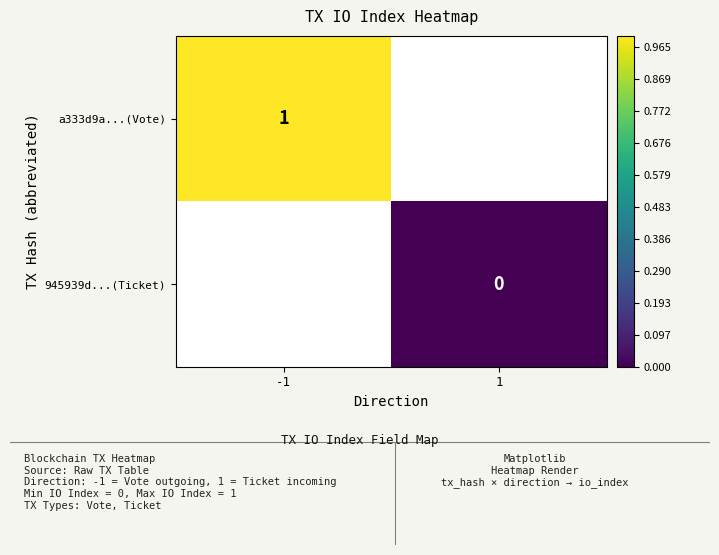

Is it true that a333d9a...(Vote) equals 2 at -1?

False